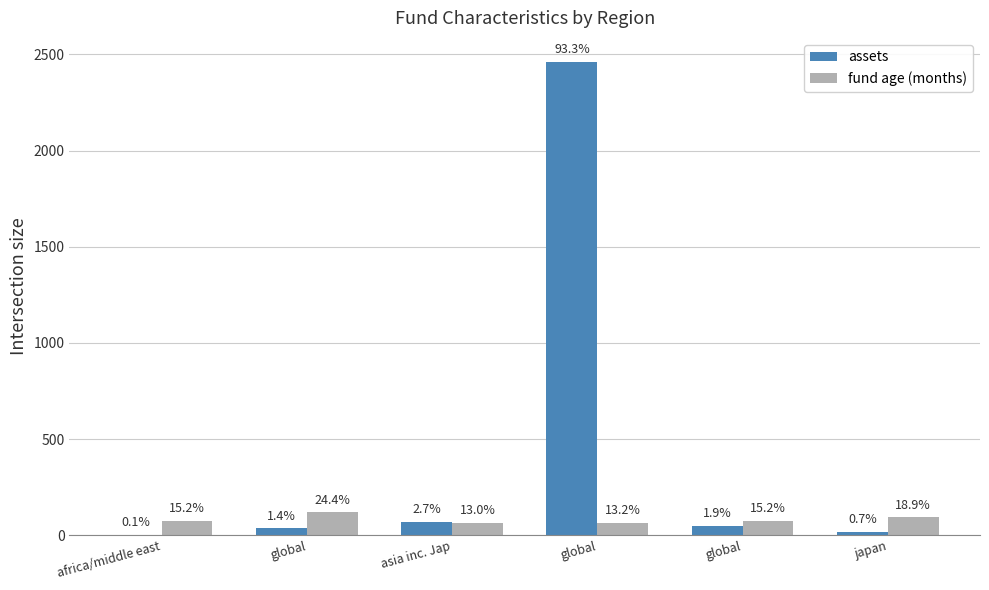

What is the value of the fund age (months) bar at the 3rd from the left?

64